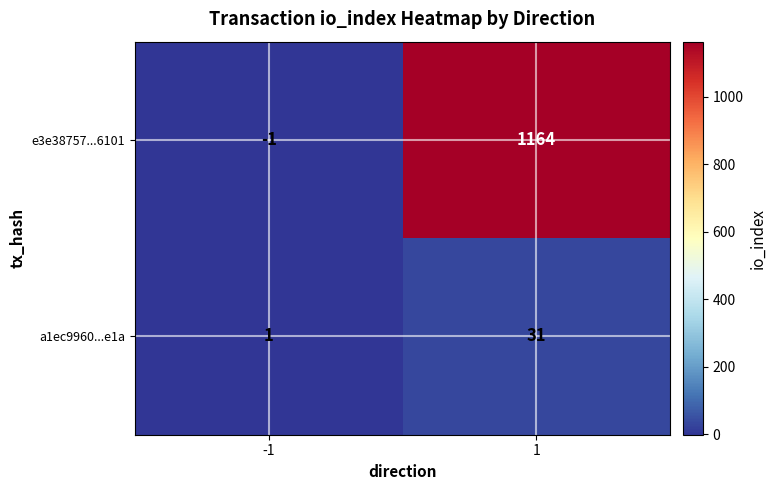

Which series has the largest range (max minus min)?

e3e38757...6101